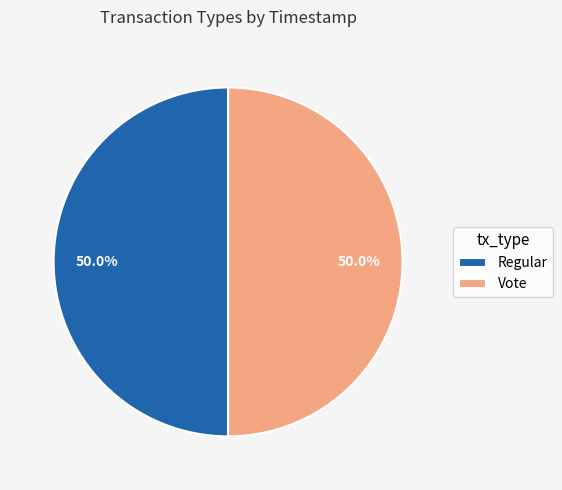

How many slices are in this pie chart?

2